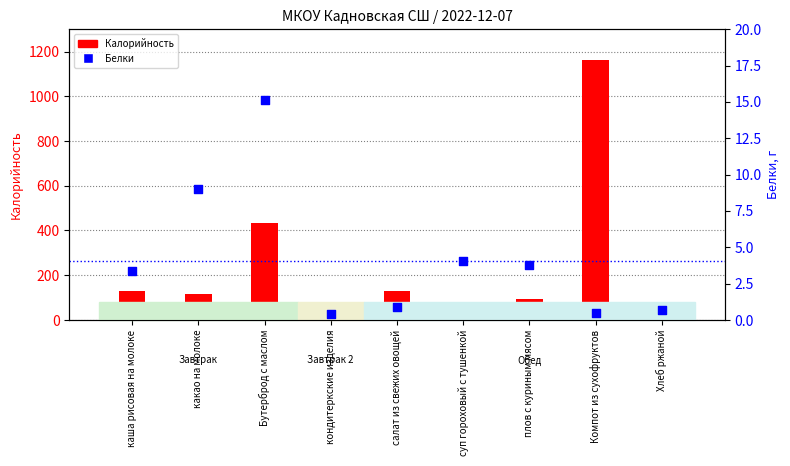

Which series has the widest spread of Y values?

Калорийность